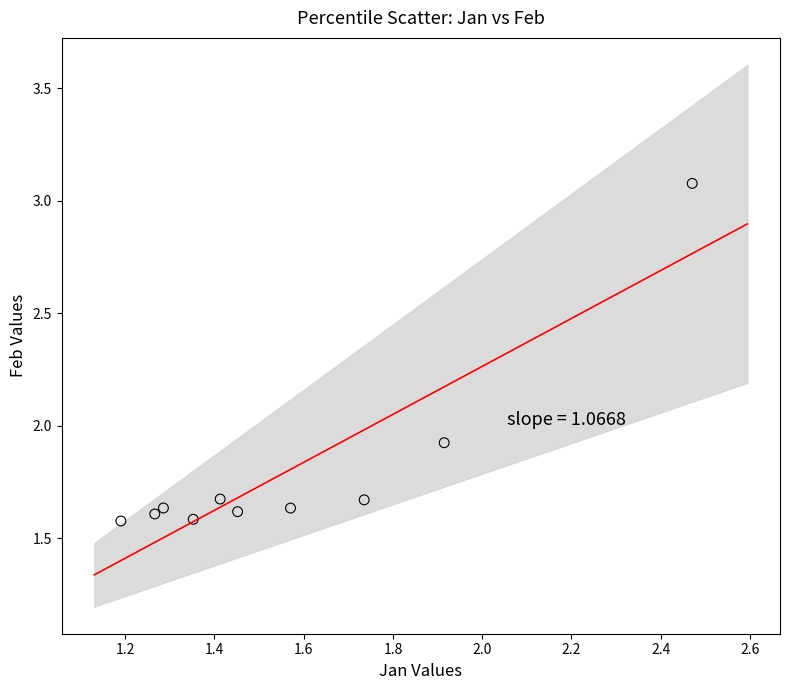

What Y value in the scatter plot is closest to 2?

1.9